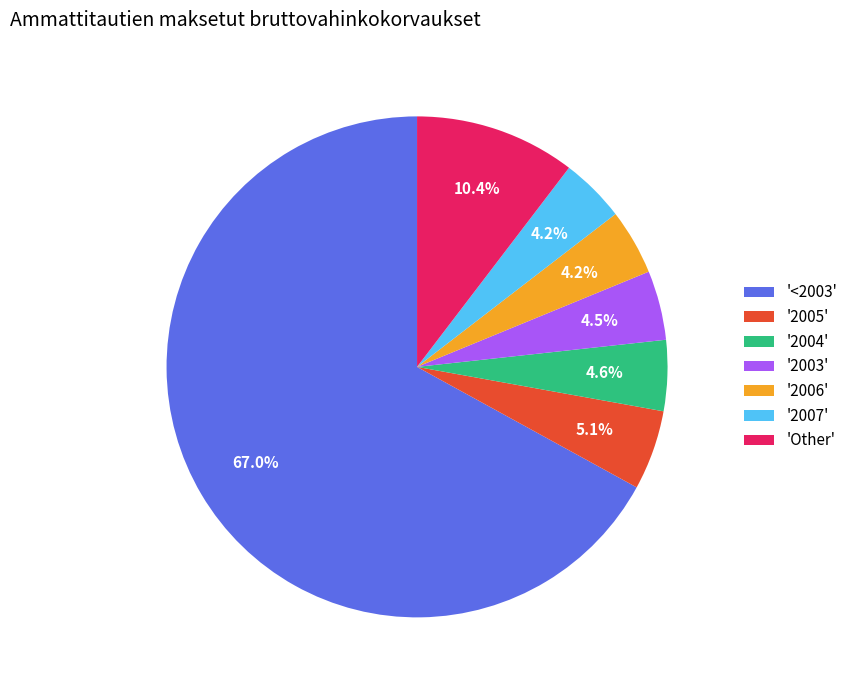

How many slices are in this pie chart?

7